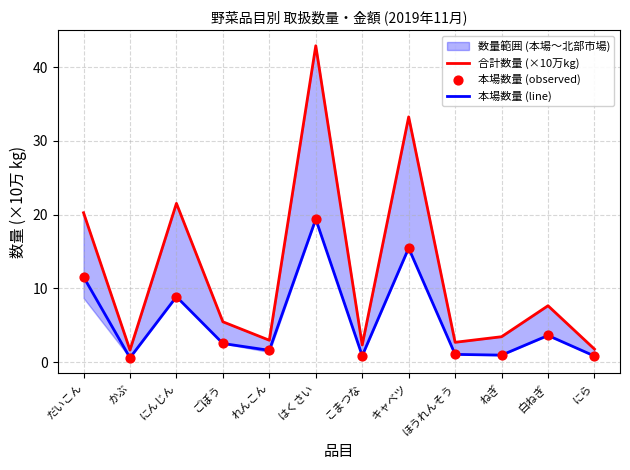

At how many categories does at least one series exceed 26?

2